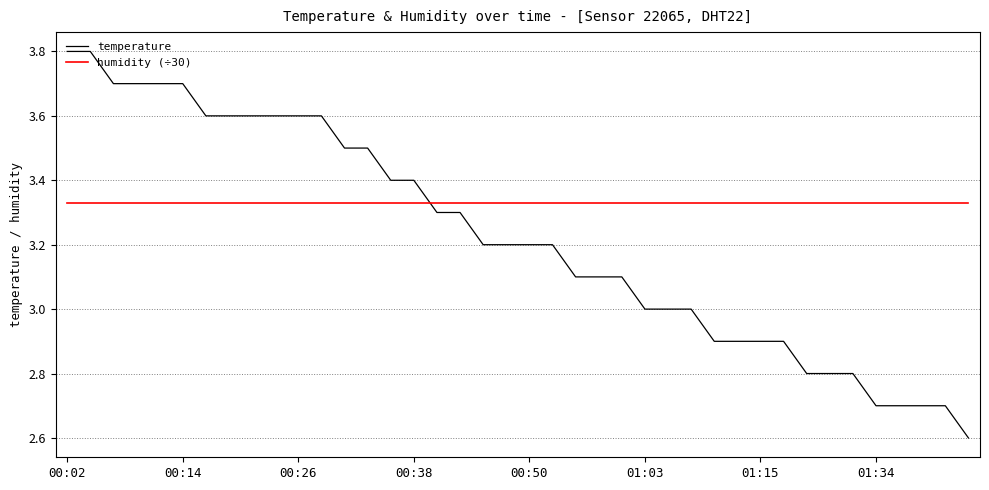

Which series has the largest range (max minus min)?

temperature